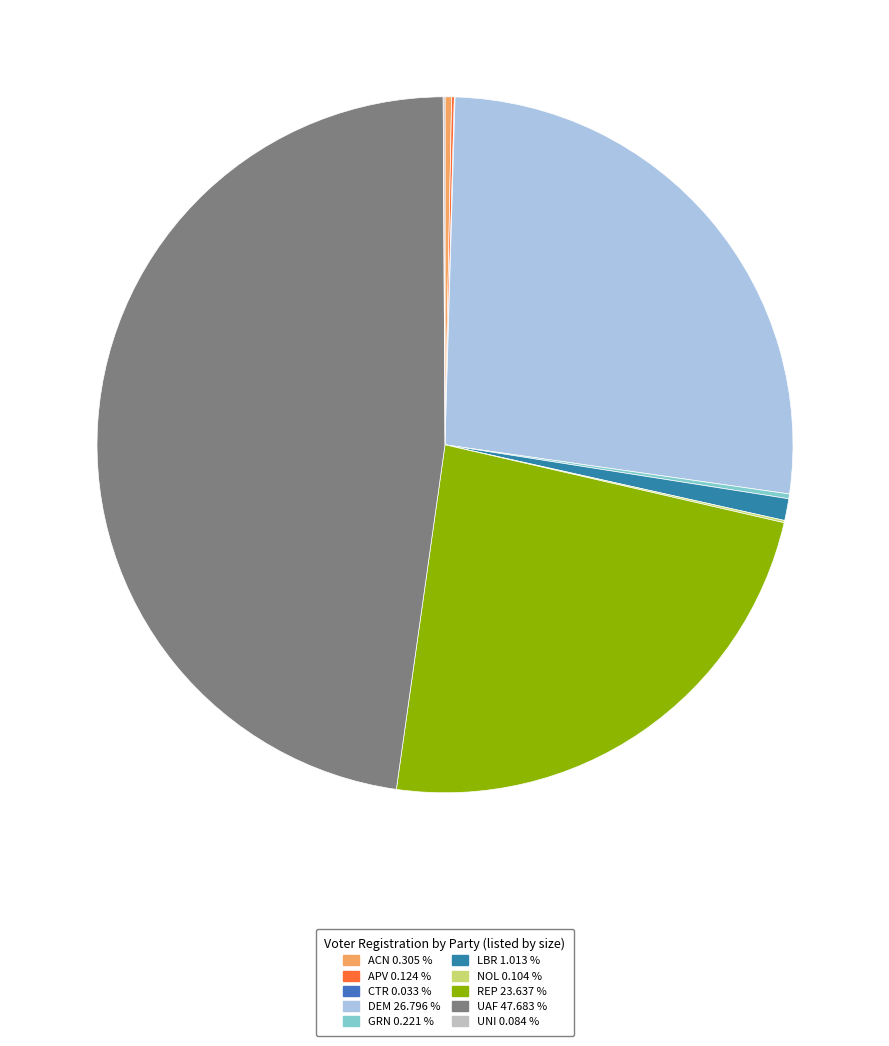

How many segments does this pie chart have?

10